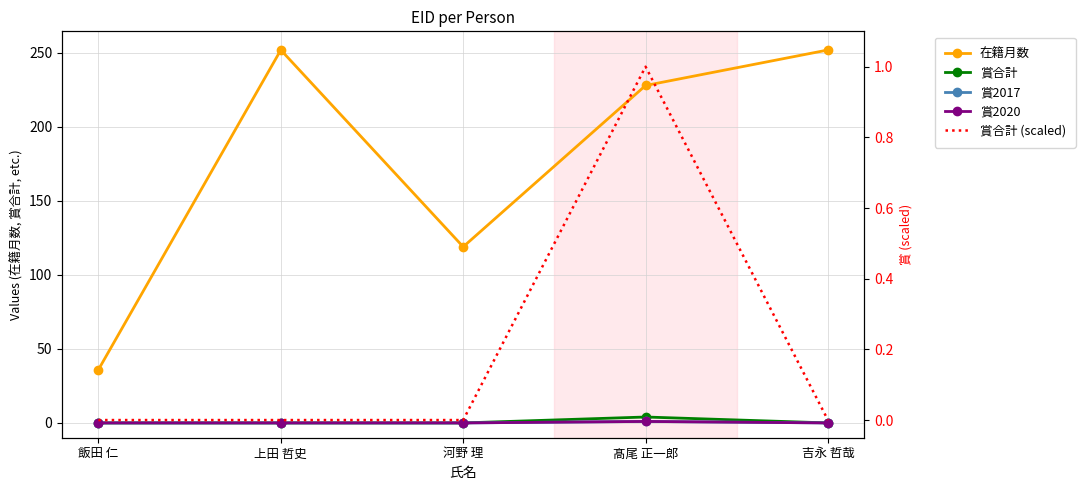

List the series in order of their peak value, lowest first.

賞2017, 賞2020, 賞合計 (scaled), 賞合計, 在籍月数